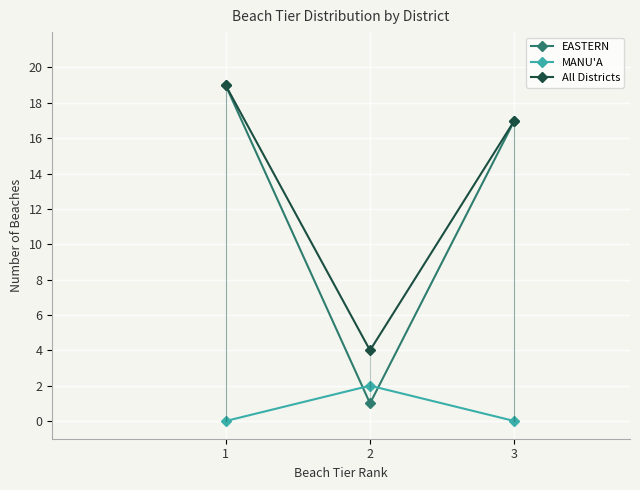

What is the greatest value displayed?

19